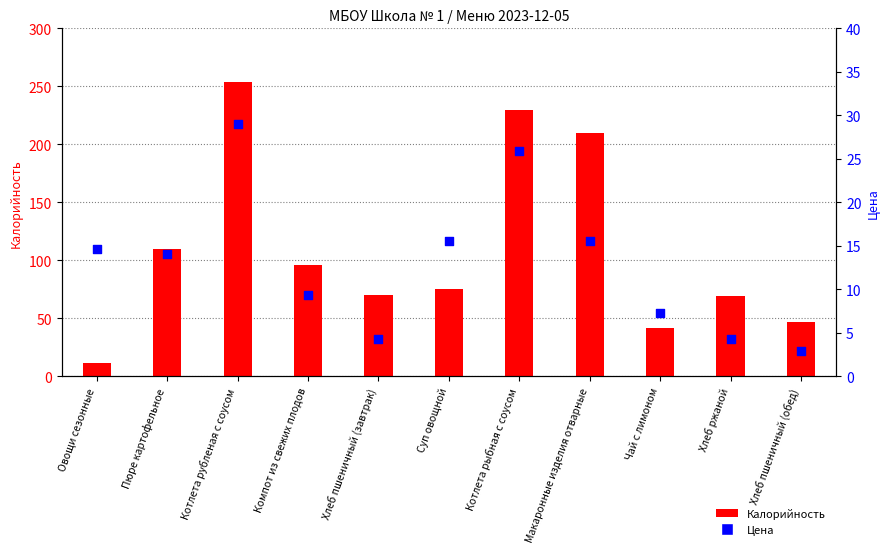

What is the total value across all series at Пюре картофельное?

123.9